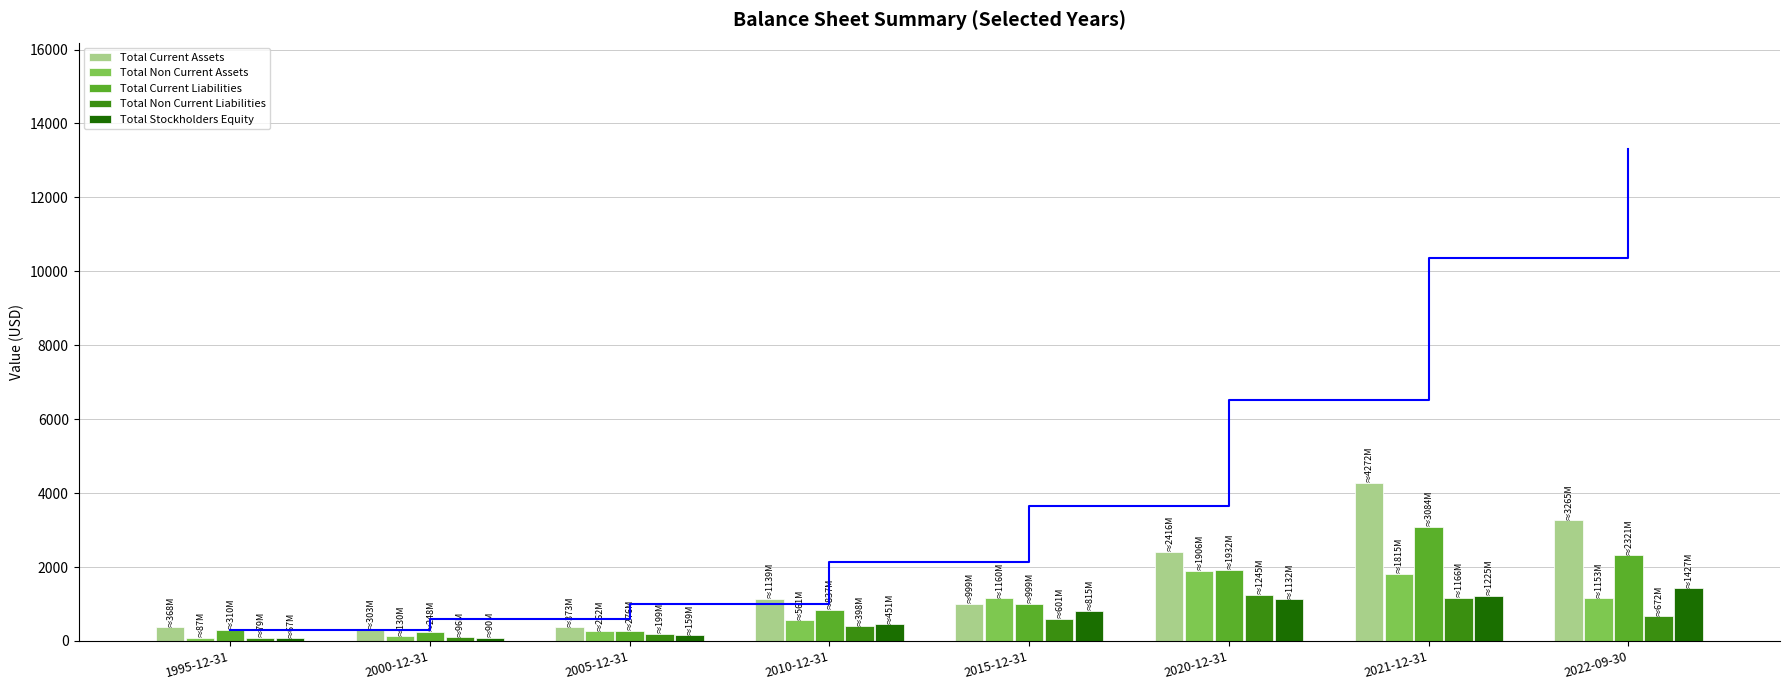

Reading right to left, list all the values displayed in this chart.

Total Current Assets: 2022-09-30=3265.2	2021-12-31=4272.1	2020-12-31=2416.4	2015-12-31=999.2	2010-12-31=1138.6	2005-12-31=372.5	2000-12-31=302.8	1995-12-31=368.4
Total Non Current Assets: 2022-09-30=1153.4	2021-12-31=1814.8	2020-12-31=1905.8	2015-12-31=1160.4	2010-12-31=560.8	2005-12-31=261.6	2000-12-31=130.4	1995-12-31=87.1
Total Current Liabilities: 2022-09-30=2320.5	2021-12-31=3084.2	2020-12-31=1931.7	2015-12-31=999.2	2010-12-31=836.7	2005-12-31=276.3	2000-12-31=247.6	1995-12-31=309.5
Total Non Current Liabilities: 2022-09-30=671.6	2021-12-31=1166.1	2020-12-31=1245.1	2015-12-31=600.7	2010-12-31=398.1	2005-12-31=198.9	2000-12-31=95.8	1995-12-31=78.8
Total Stockholders Equity: 2022-09-30=1426.5	2021-12-31=1225.0	2020-12-31=1132.1	2015-12-31=815.2	2010-12-31=451.4	2005-12-31=158.9	2000-12-31=89.8	1995-12-31=67.3